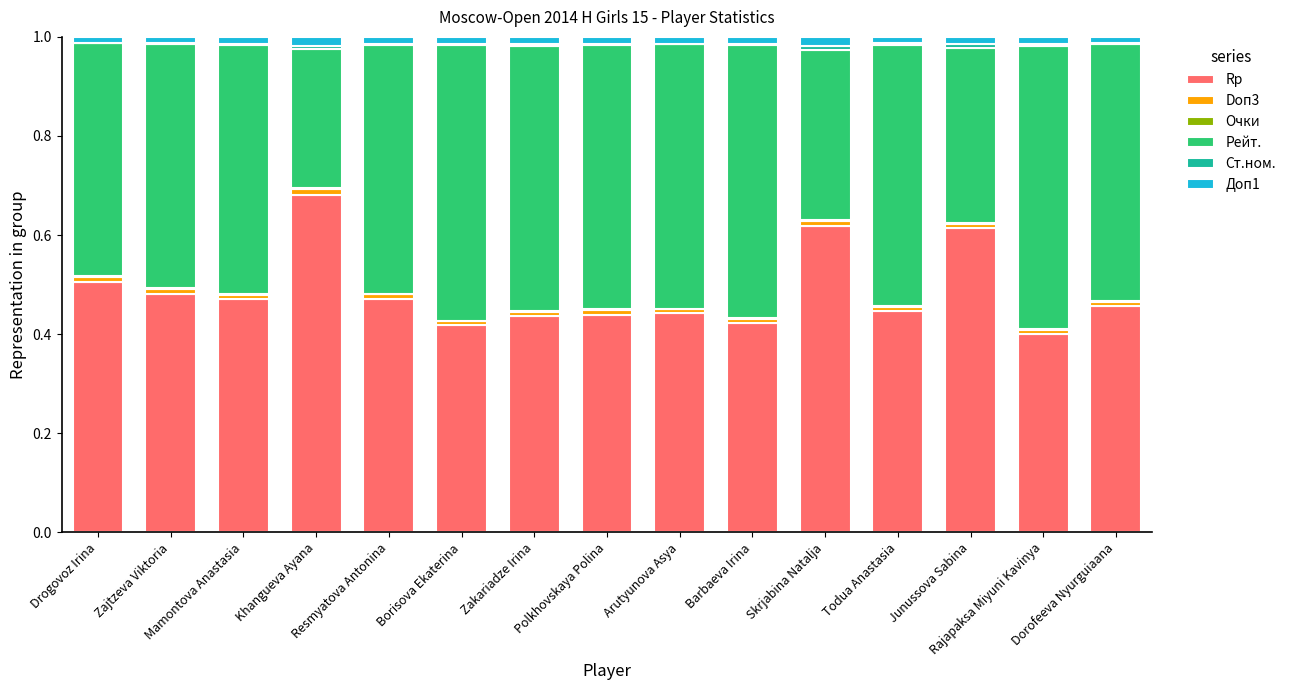

Does the chart contain stacked bars?

Yes